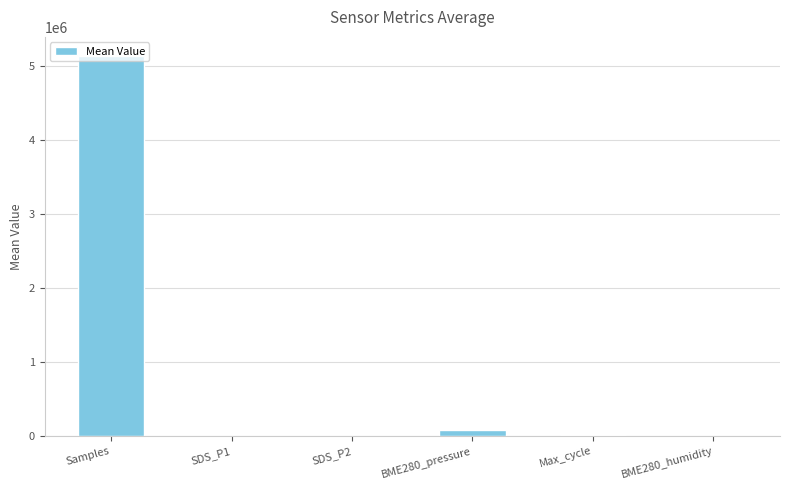

True or false: the data shows 5133101.7 at Samples.

True